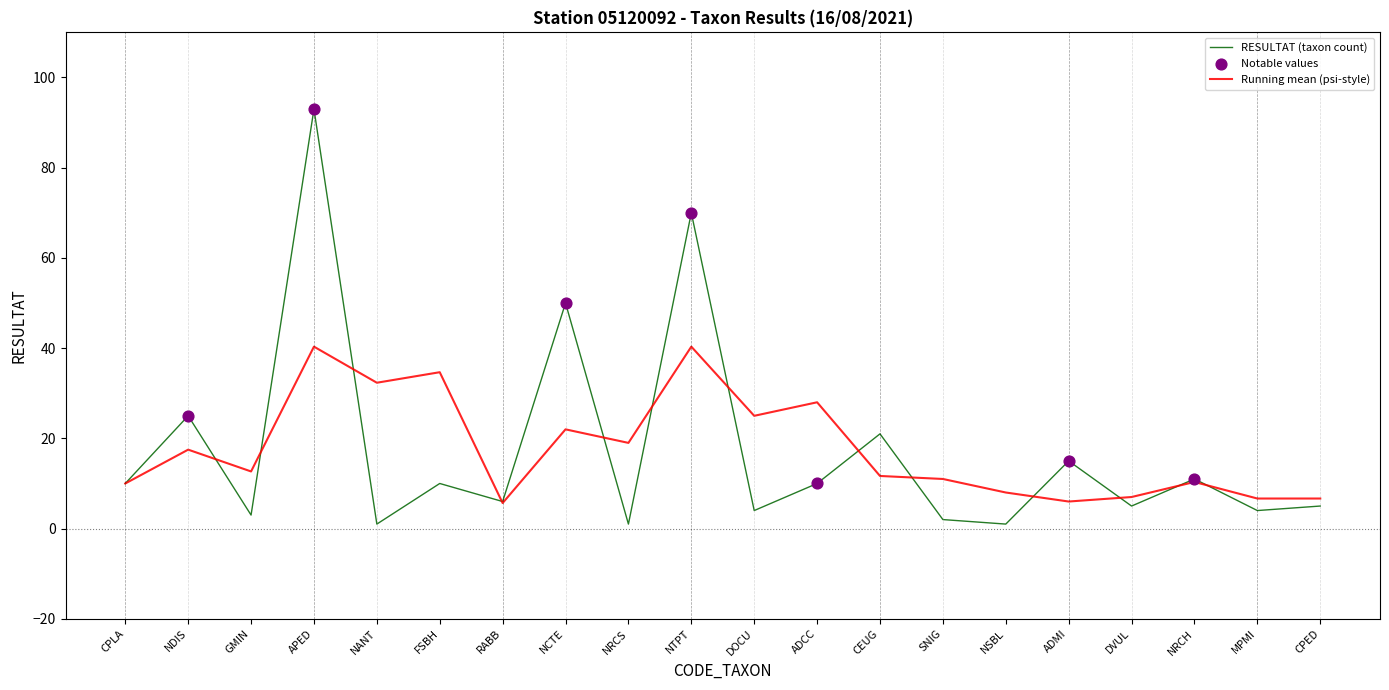

What is the spread (max minus min) of values at FSBH?

24.7